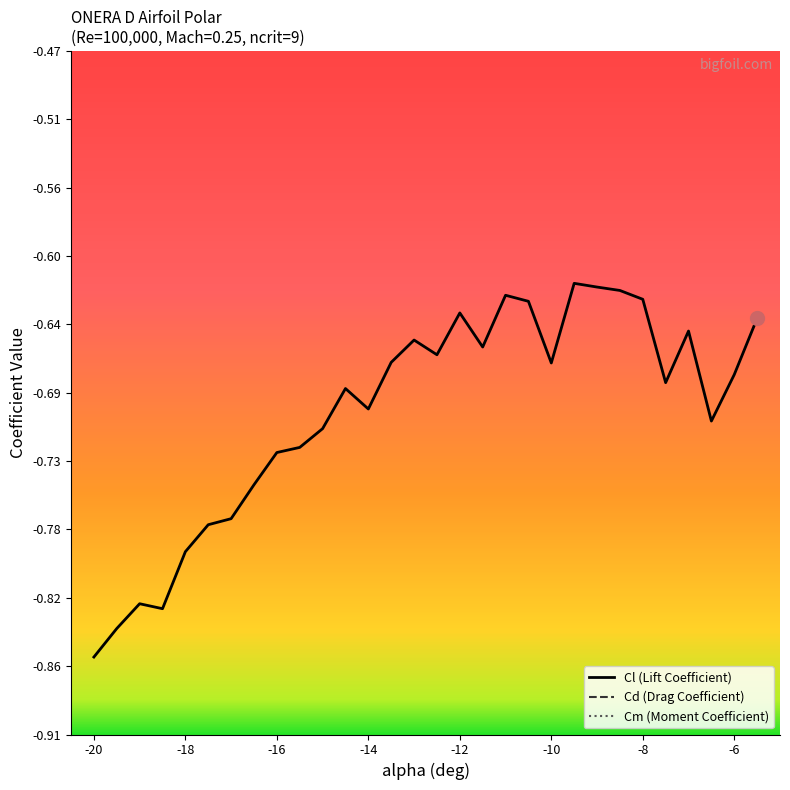

What is the lowest value of the Cl (Lift Coefficient) series?

-0.9